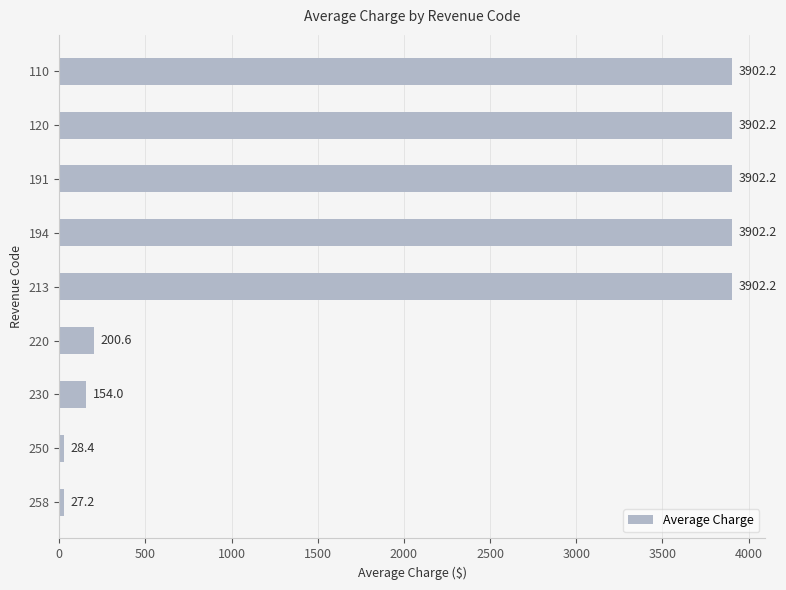

What is the value of the 1st bar from the top?

3902.2